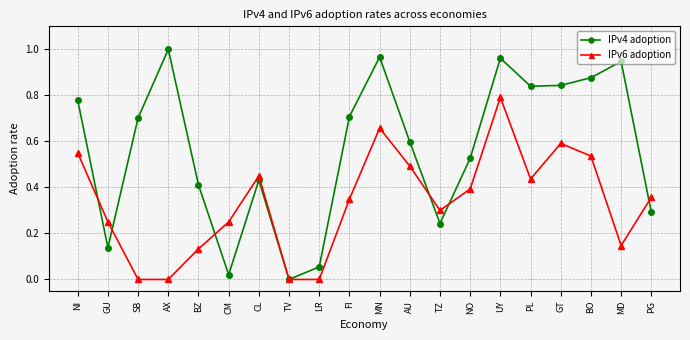

Rank the series by their average value, from lowest to highest.

IPv6 adoption, IPv4 adoption